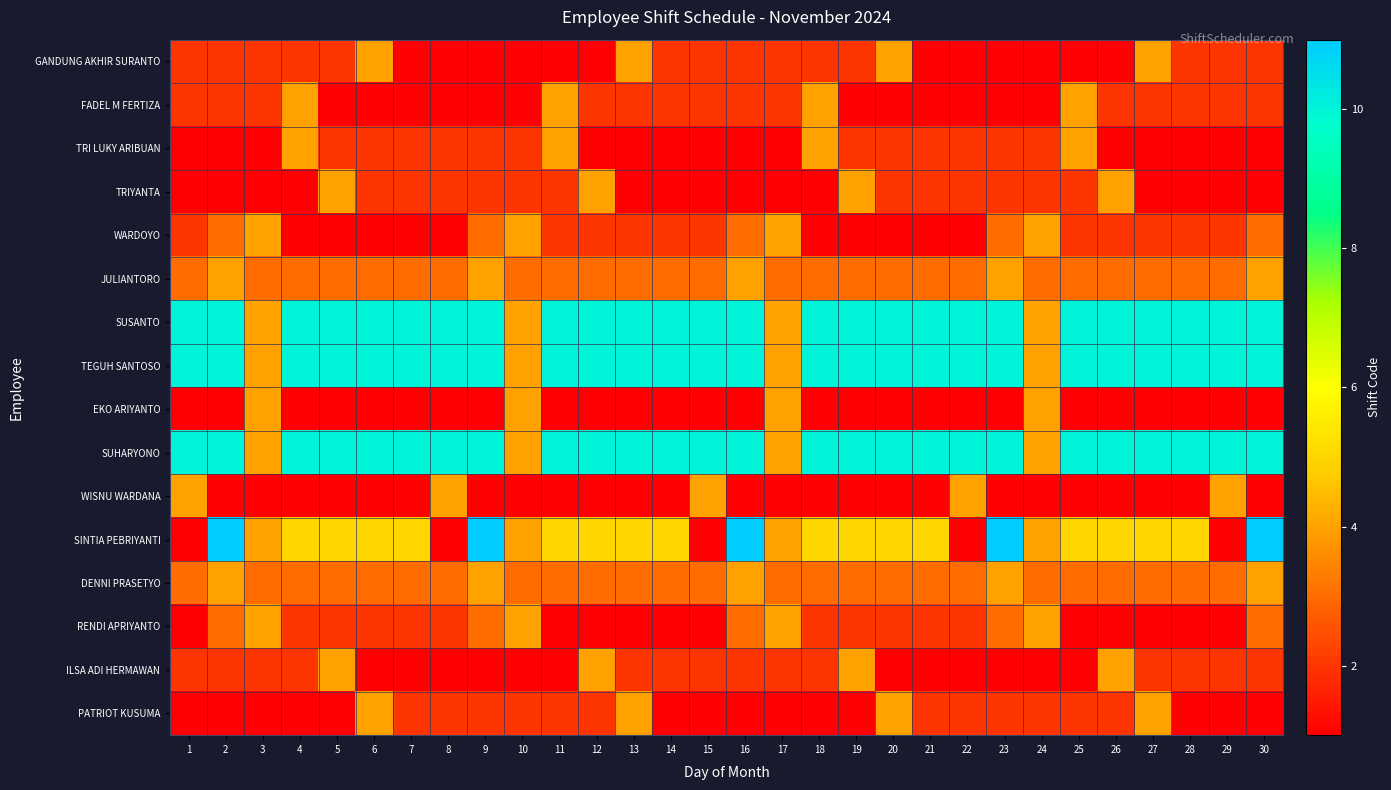

List the series in order of their peak value, lowest first.

GANDUNG AKHIR SURANTO, FADEL M FERTIZA, TRI LUKY ARIBUAN, TRIYANTA, WARDOYO, JULIANTORO, EKO ARIYANTO, WISNU WARDANA, DENNI PRASETYO, RENDI APRIYANTO, ILSA ADI HERMAWAN, PATRIOT KUSUMA, SUSANTO, TEGUH SANTOSO, SUHARYONO, SINTIA PEBRIYANTI